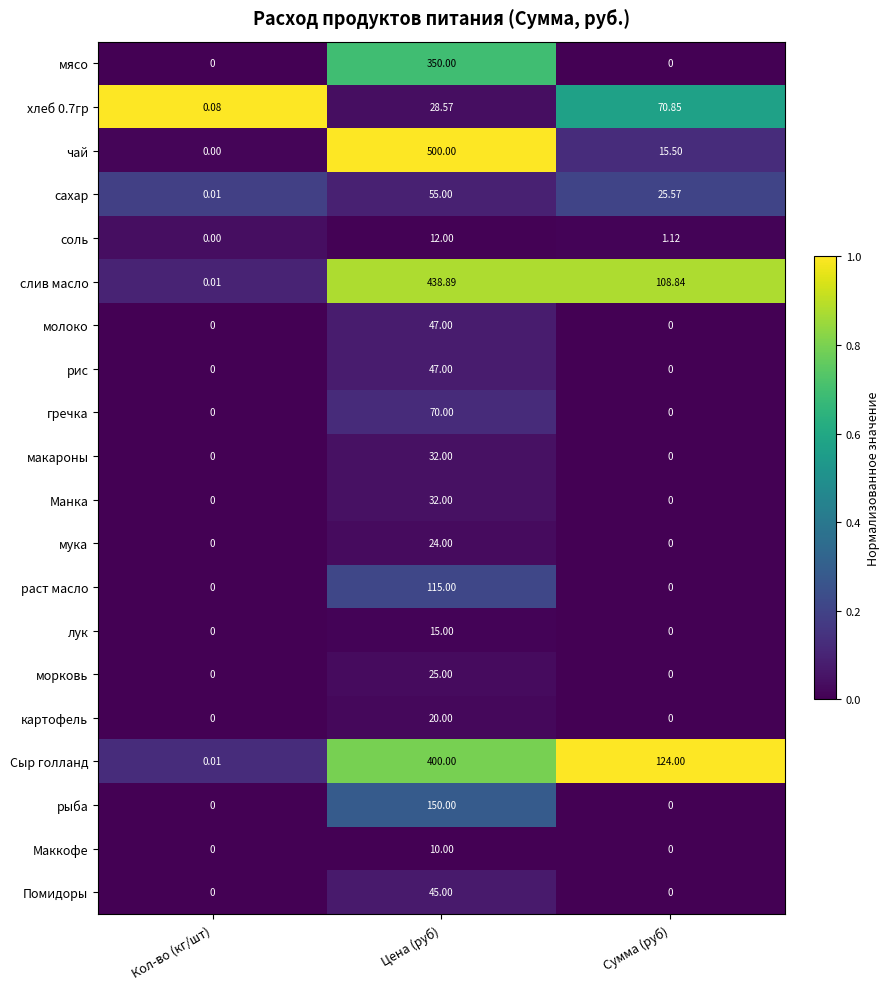

List the labels in order of хлеб 0.7гр value, smallest first.

Кол-во (кг/шт), Цена (руб), Сумма (руб)